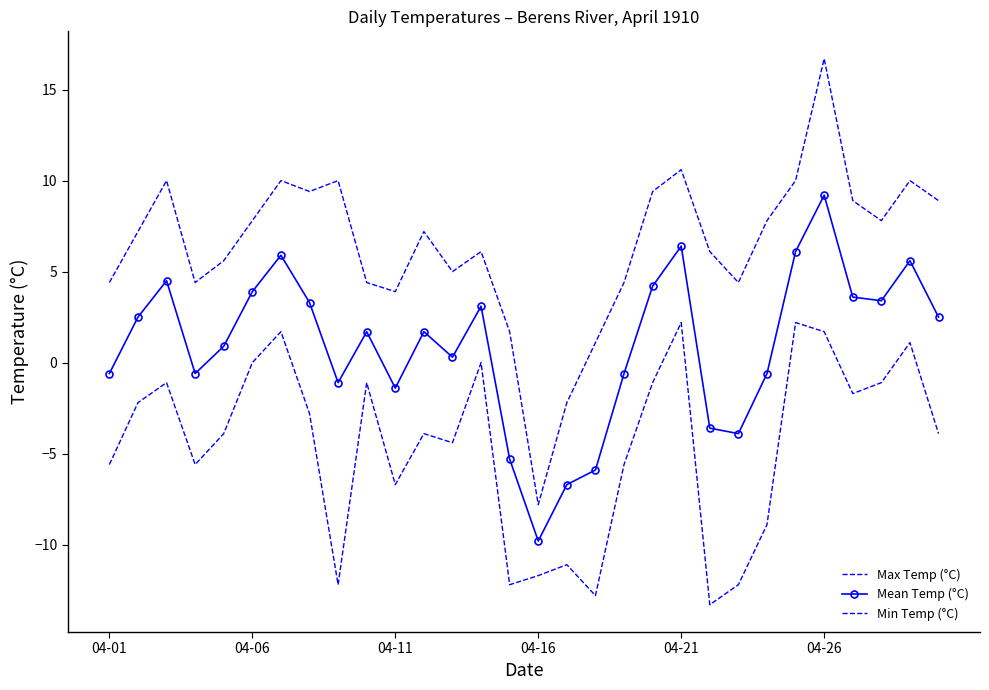

Rank the series by their average value, from highest to lowest.

Max Temp (°C), Mean Temp (°C), Min Temp (°C)